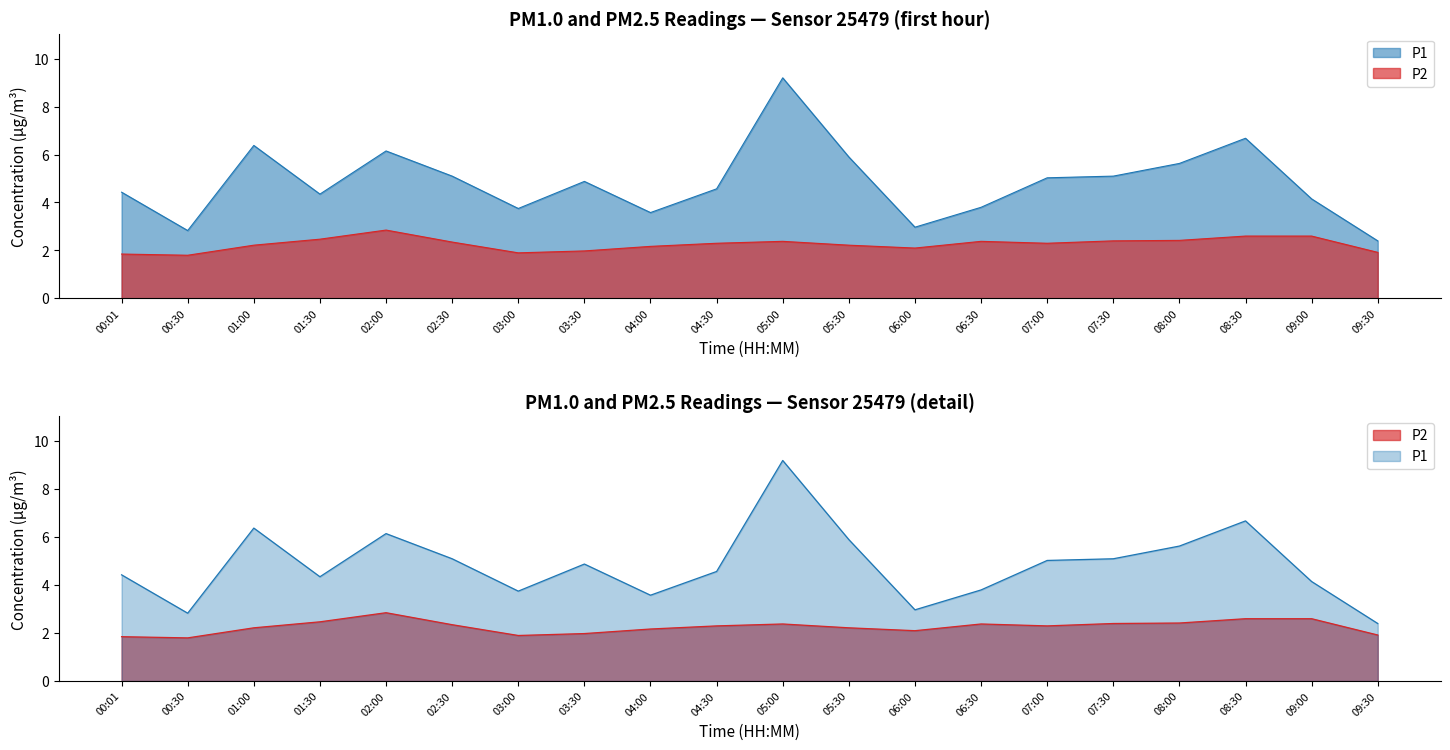

Between 05:00 and 08:00, which is larger?

05:00